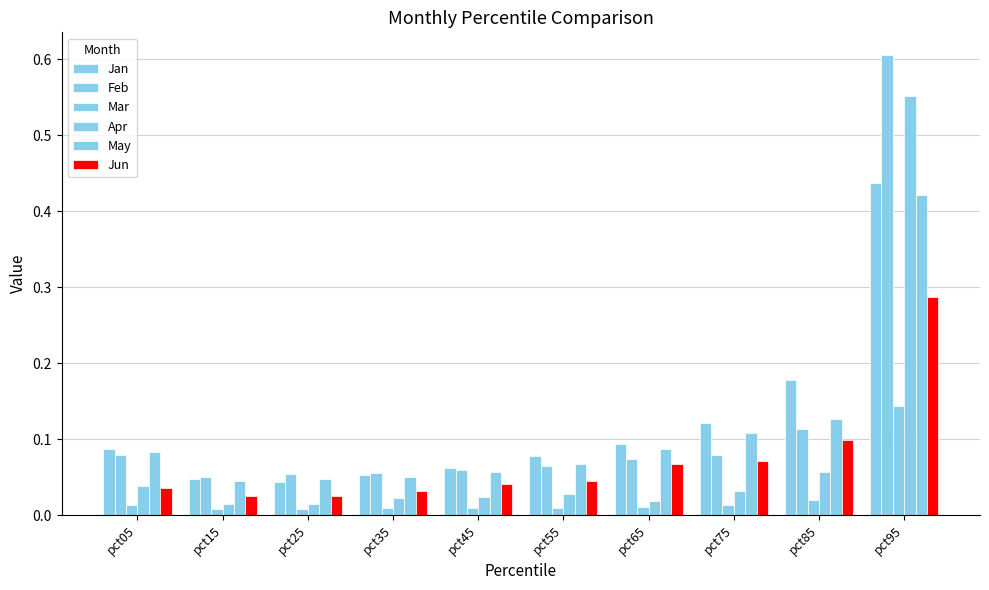

How many distinct data groups are displayed?

6